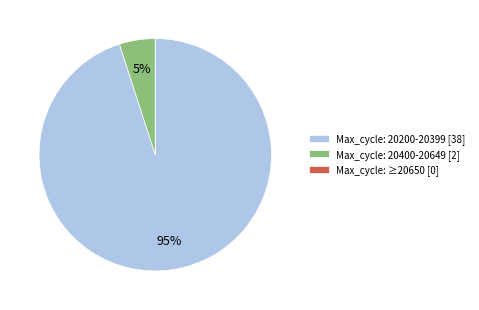

Is it true that Max_cycle: 20400-20649 [2] is 12% of the pie?

False